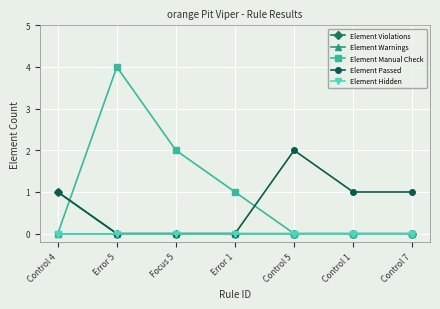

Is this an area chart (filled region under the line)?

No